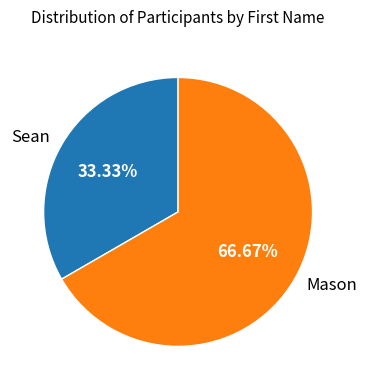

To the nearest percent, what is the average slice percentage?

50%